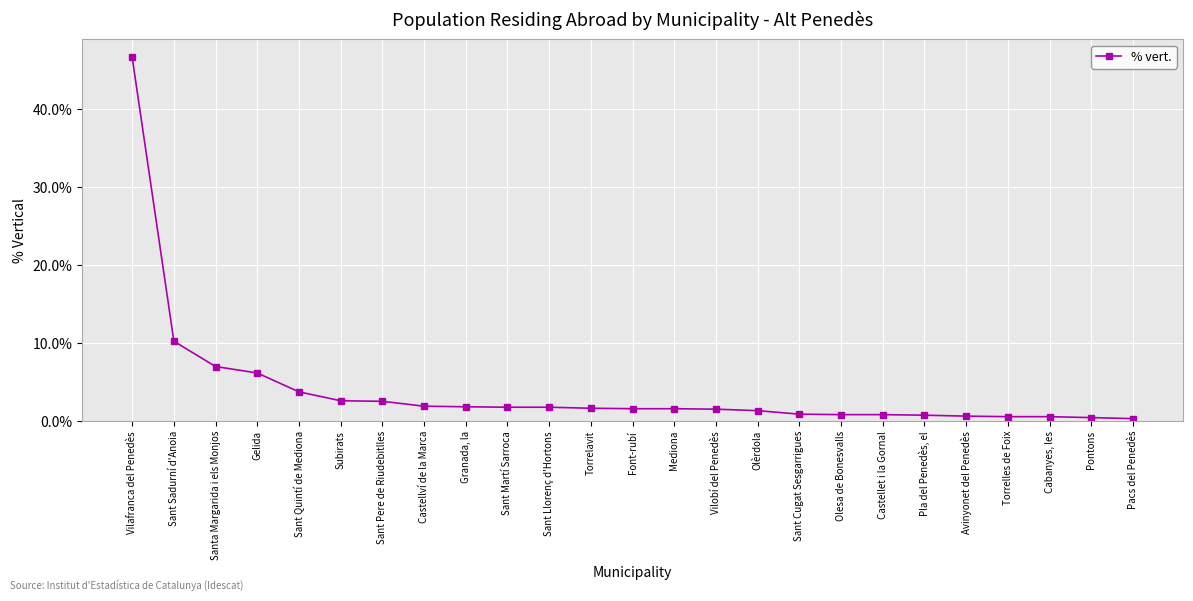

At which category does the chart reach its peak across all series?

Vilafranca del Penedès